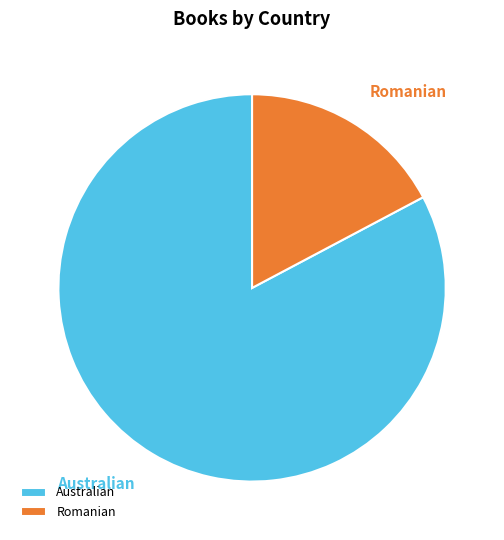

Is it true that Australian is 83% of the pie?

True